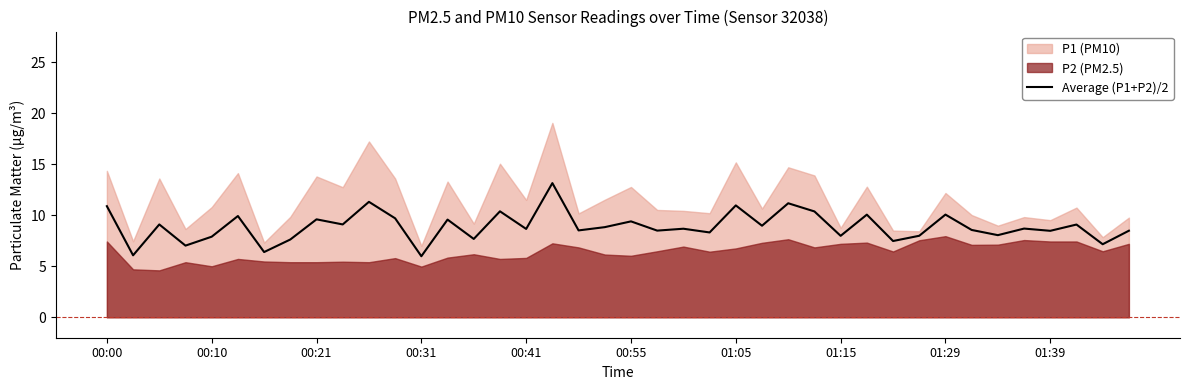

Reading left to right, what are all the values shown in this chart?

10.9	6.1	9.1	7.0	7.9	9.9	6.4	7.6	9.6	9.1	11.3	9.7	6.0	9.6	7.7	10.4	8.7	13.2	8.5	8.8	9.4	8.5	8.7	8.3	11.0	9.0	11.2	10.4	8.0	10.1	7.5	8.0	10.1	8.6	8.1	8.7	8.5	9.1	7.2	8.5